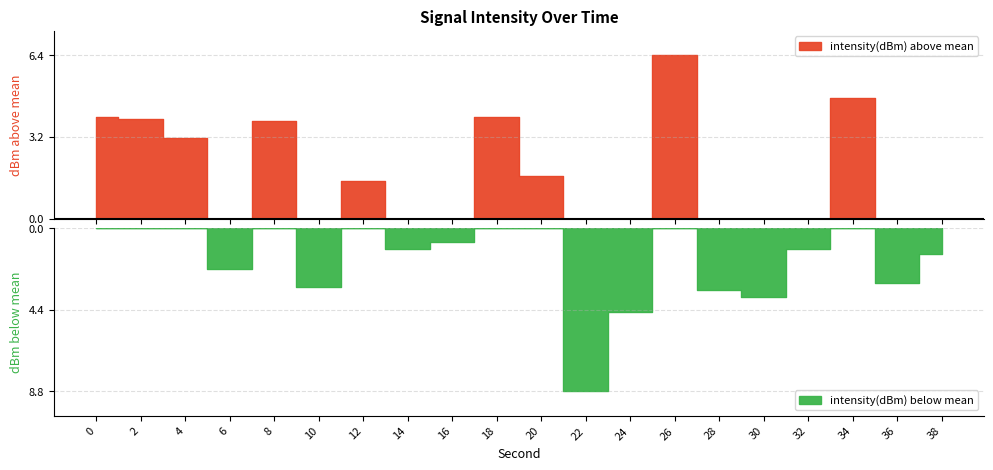

How many values are below -132?

11